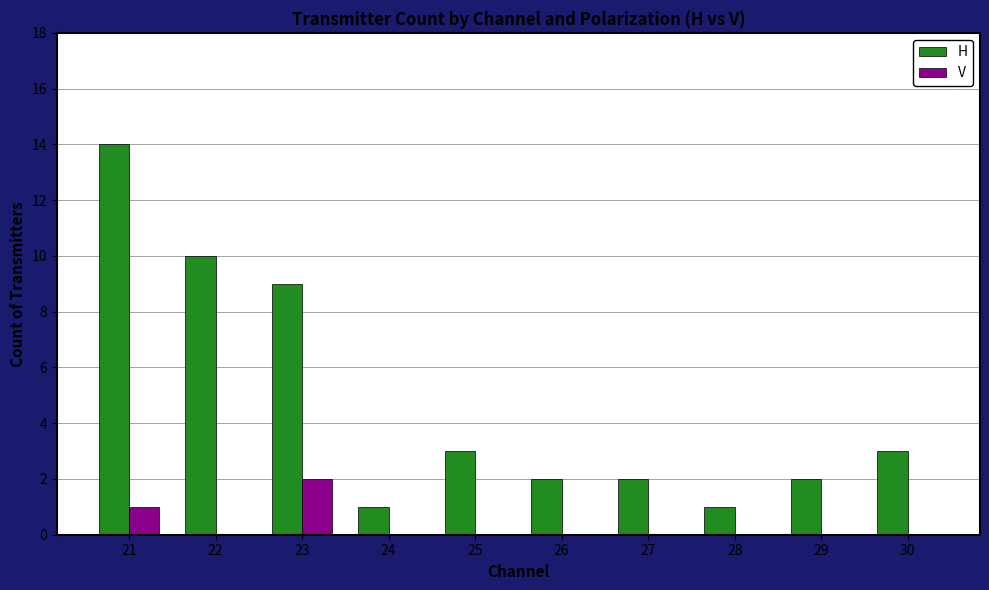

What is the total value across all series at 23?

11